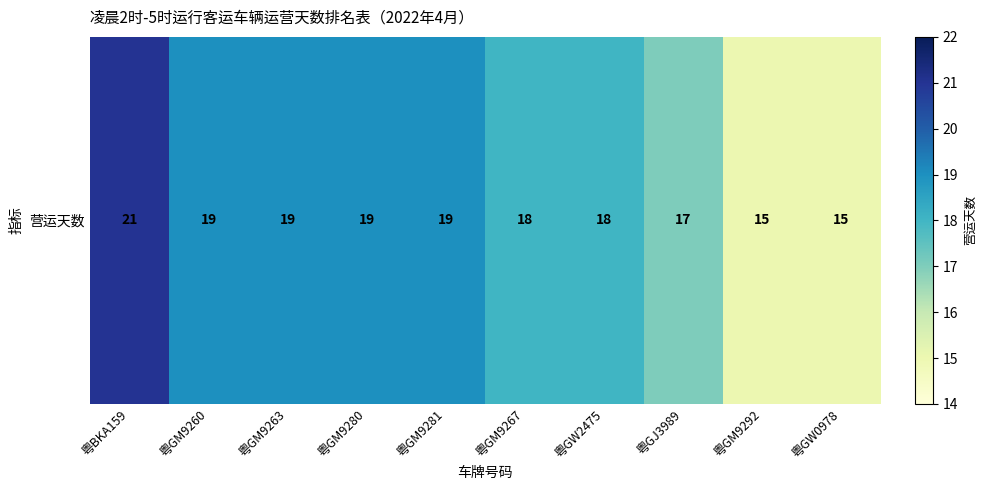

Where is the data nearest to the value 18?

粤GM9267